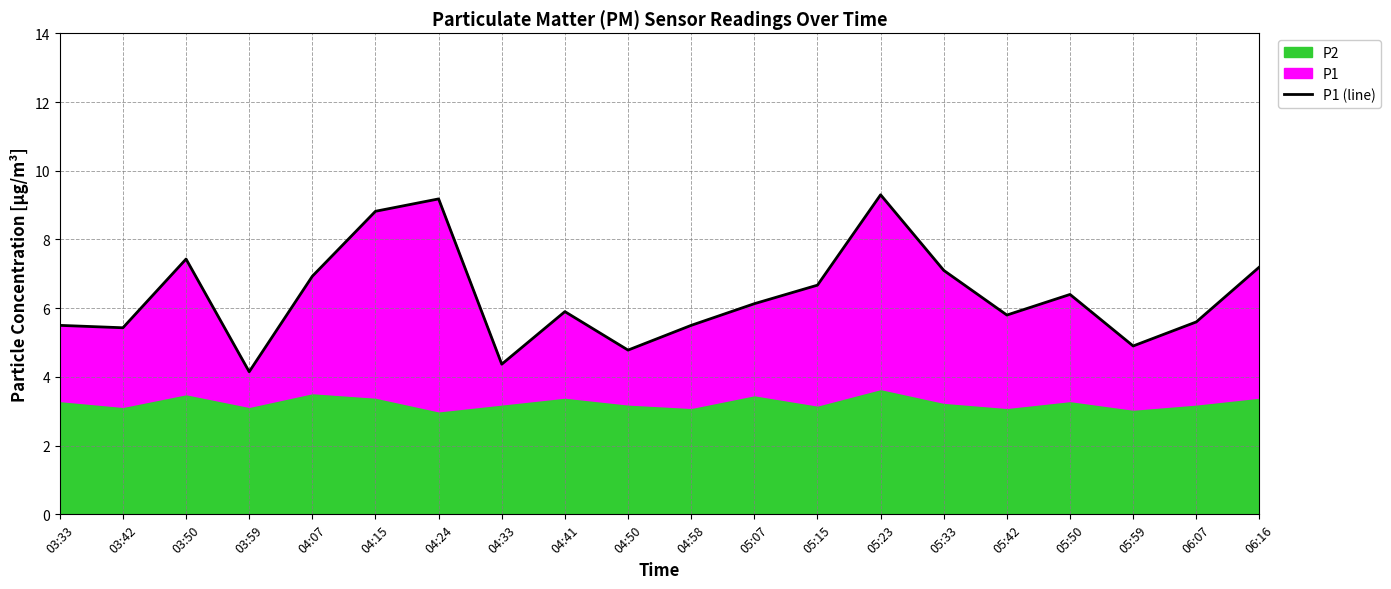

What is the difference between the second highest and minimum values?

5.0